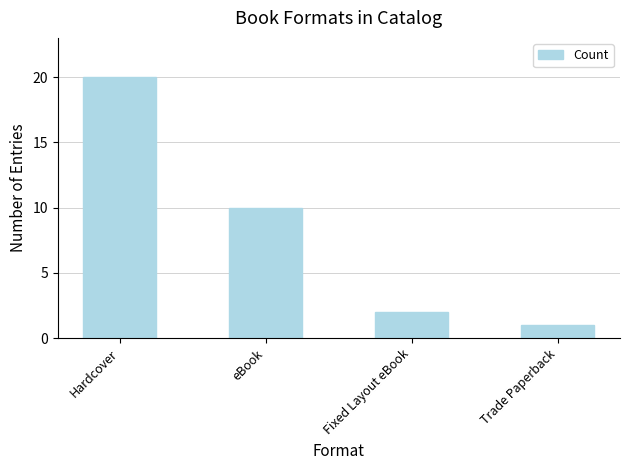

What is the difference between the maximum and minimum values?

19